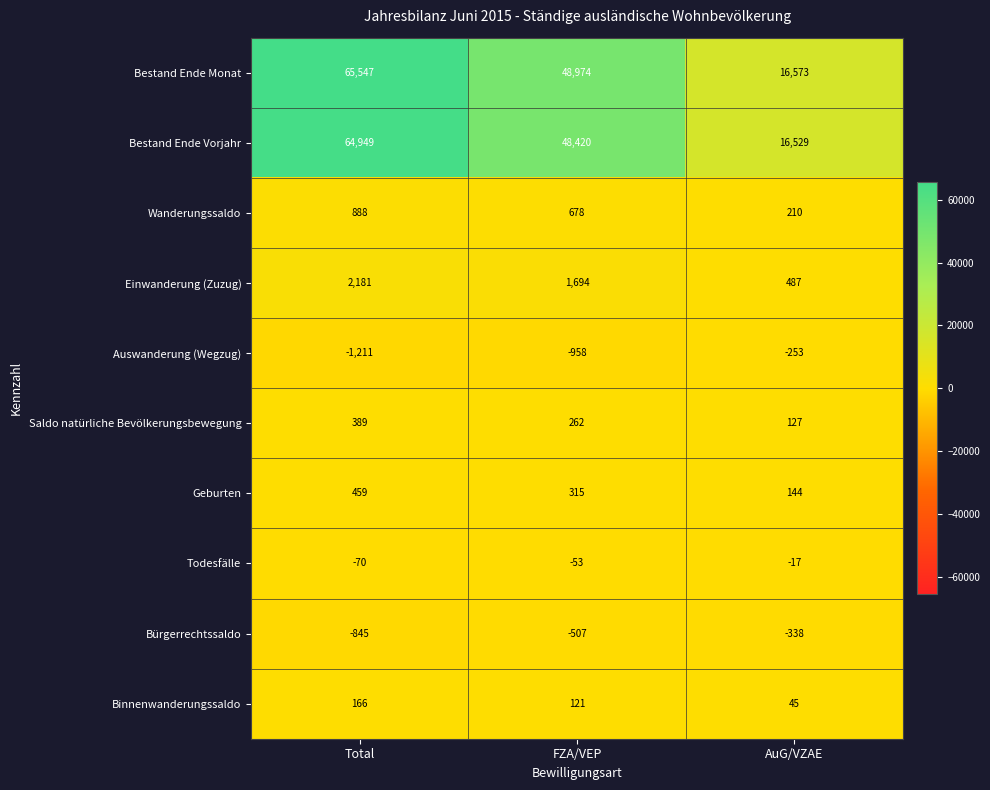

What value does the Bürgerrechtssaldo series have at Total, to the nearest 10?

-840